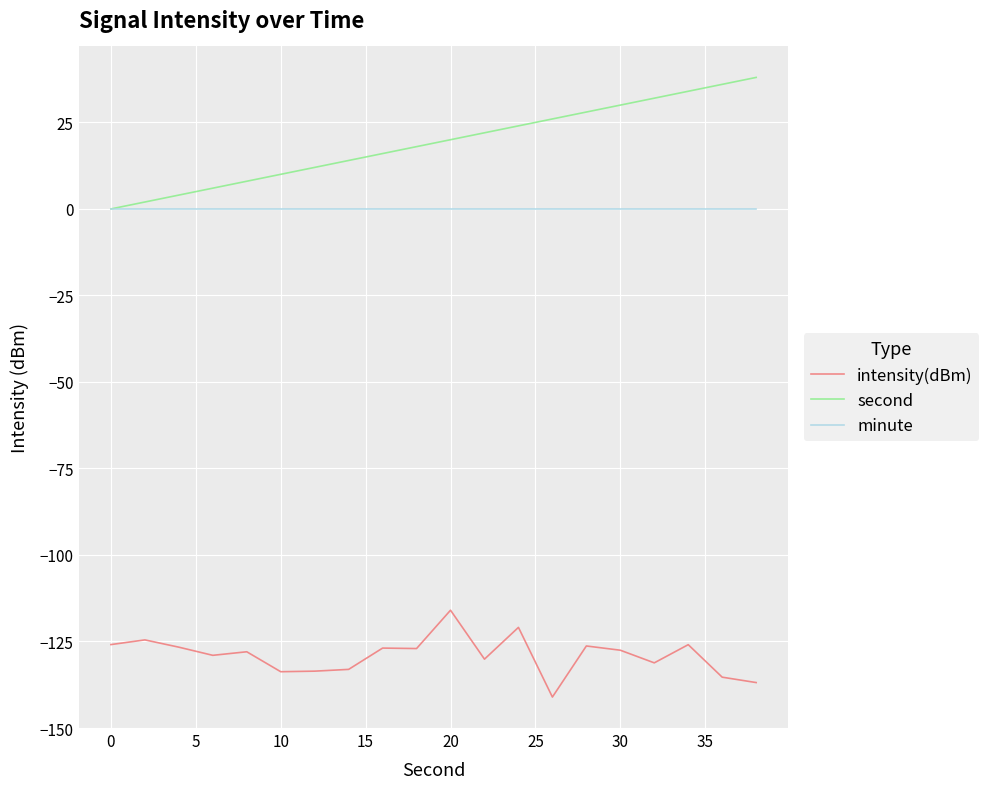

What is the smallest value displayed?

-141.1